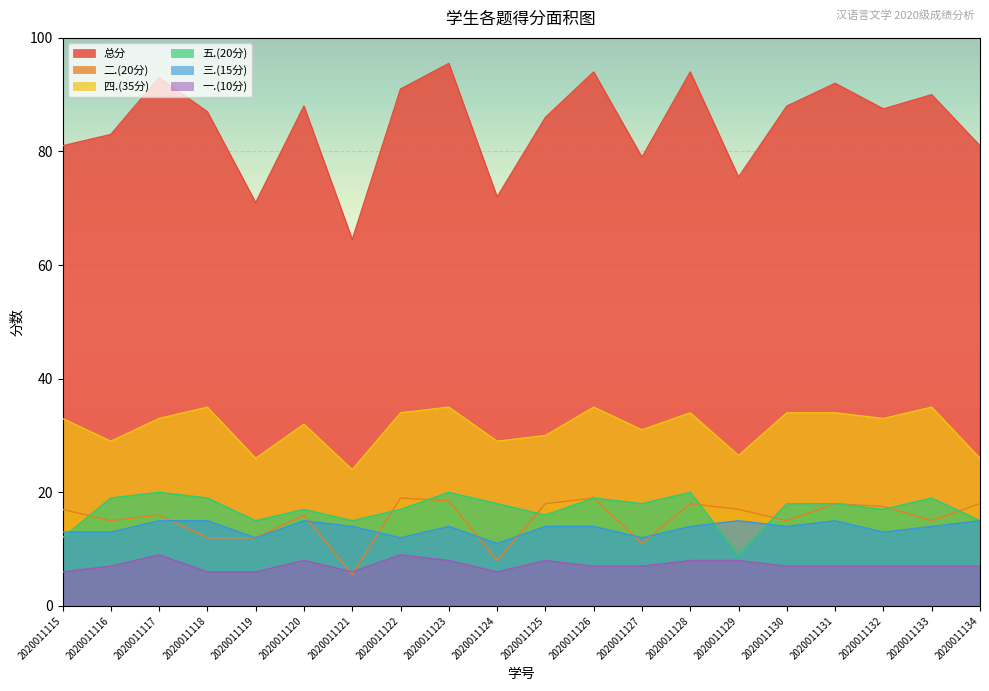

Which series changed the most between 2020011115 and 2020011131?

总分